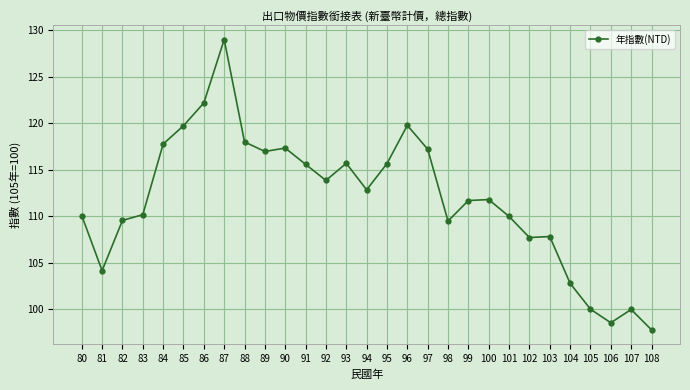

What is the difference between the maximum and minimum values?

31.2